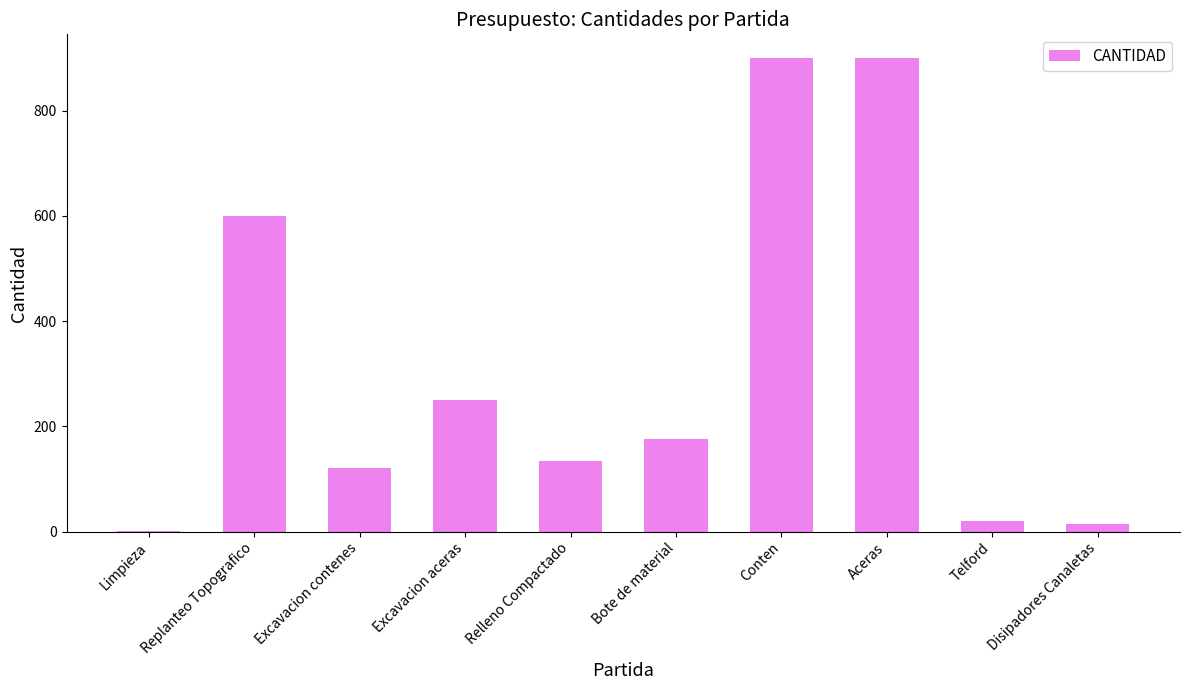

The value at Excavacion contenes is 120. True or false?

True